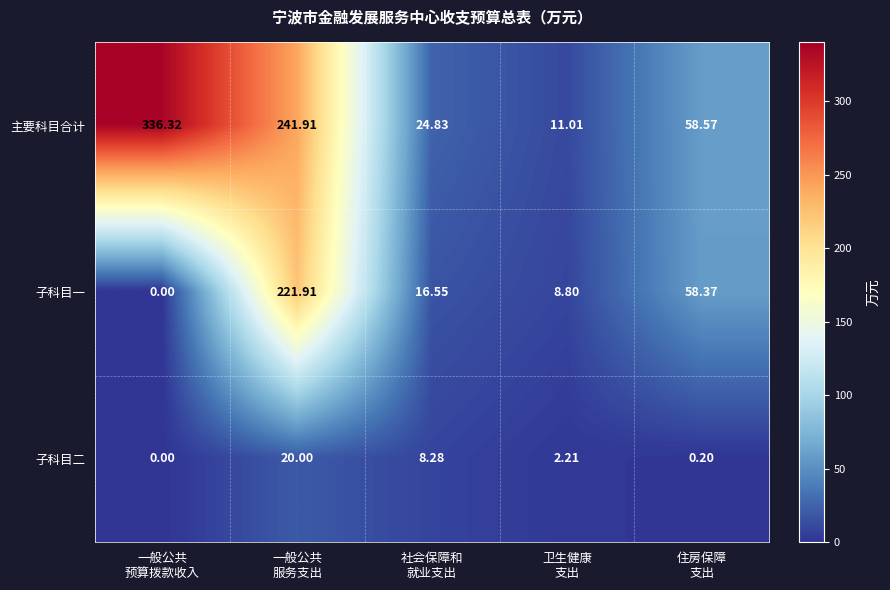

Which series has the largest total across all categories?

主要科目合计